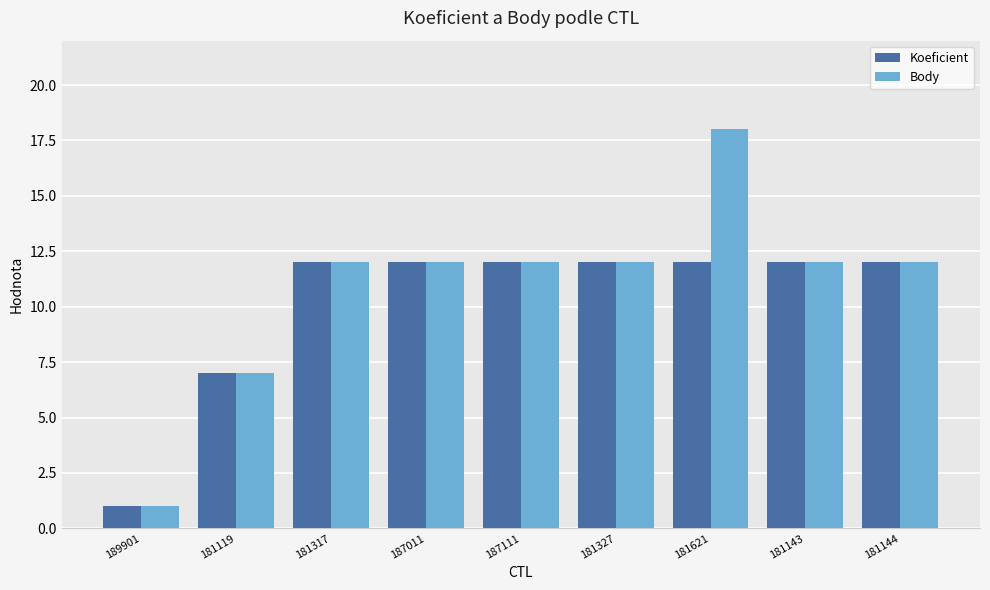

List the series in order of their peak value, lowest first.

Koeficient, Body